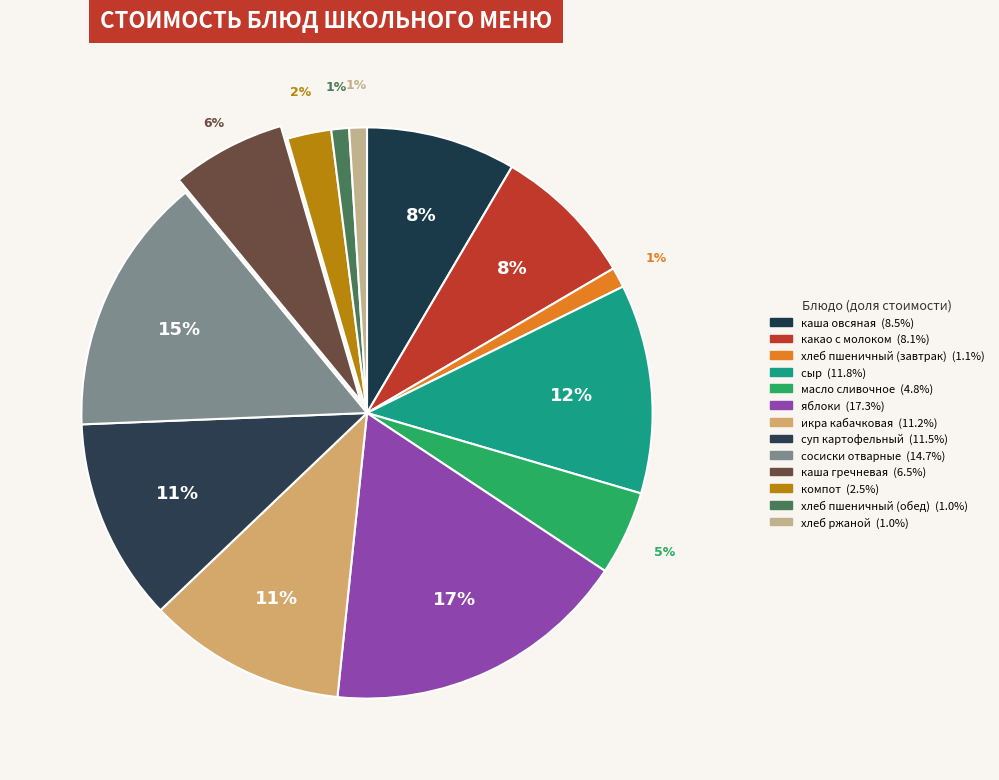

Which has a higher value, каша гречневая or какао с молоком?

какао с молоком